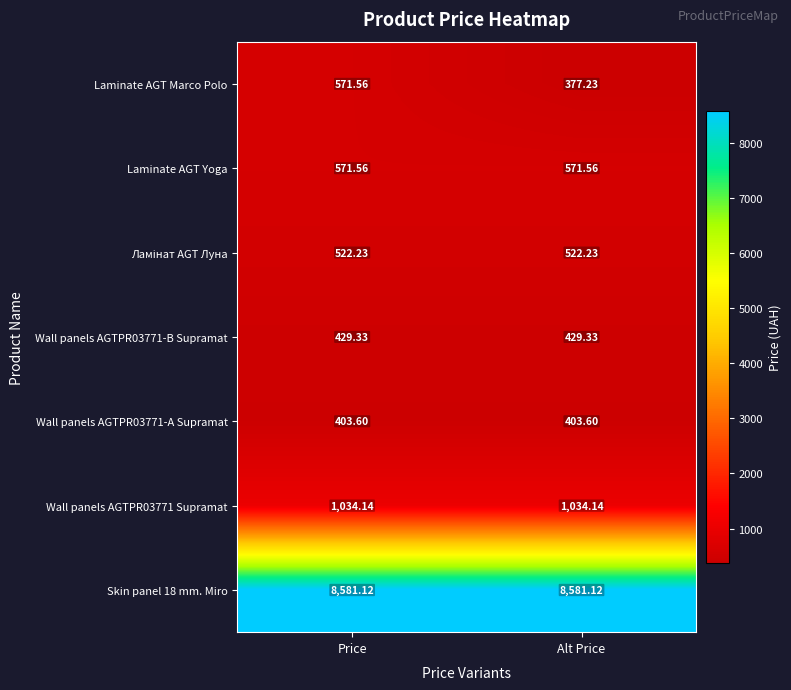

Which series has the largest range (max minus min)?

Laminate AGT Marco Polo